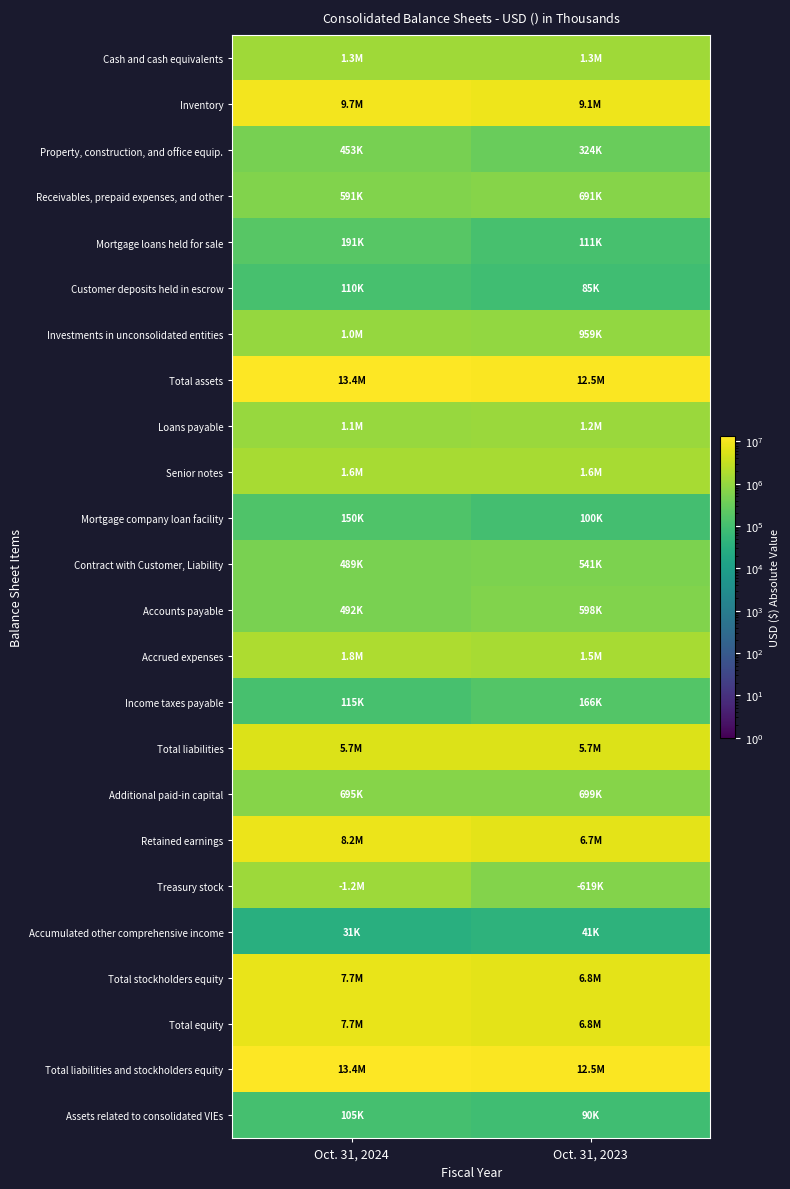

Reading left to right, list all the values displayed in this chart.

Cash and cash equivalents: Oct. 31, 2024=1303039	Oct. 31, 2023=1300068
Inventory: Oct. 31, 2024=9712925	Oct. 31, 2023=9057578
Property, construction, and office equip.: Oct. 31, 2024=453007	Oct. 31, 2023=323990
Receivables, prepaid expenses, and other: Oct. 31, 2024=590611	Oct. 31, 2023=691256
Mortgage loans held for sale: Oct. 31, 2024=191242	Oct. 31, 2023=110555
Customer deposits held in escrow: Oct. 31, 2024=109691	Oct. 31, 2023=84530
Investments in unconsolidated entities: Oct. 31, 2024=1007417	Oct. 31, 2023=959041
Total assets: Oct. 31, 2024=13367932	Oct. 31, 2023=12527018
Loans payable: Oct. 31, 2024=1085817	Oct. 31, 2023=1164224
Senior notes: Oct. 31, 2024=1597102	Oct. 31, 2023=1596185
Mortgage company loan facility: Oct. 31, 2024=150000	Oct. 31, 2023=100058
Contract with Customer, Liability: Oct. 31, 2024=488690	Oct. 31, 2023=540718
Accounts payable: Oct. 31, 2024=492213	Oct. 31, 2023=597582
Accrued expenses: Oct. 31, 2024=1752848	Oct. 31, 2023=1548781
Income taxes payable: Oct. 31, 2024=114547	Oct. 31, 2023=166268
Total liabilities: Oct. 31, 2024=5681217	Oct. 31, 2023=5713816
Additional paid-in capital: Oct. 31, 2024=694713	Oct. 31, 2023=698548
Retained earnings: Oct. 31, 2024=8153356	Oct. 31, 2023=6675719
Treasury stock: Oct. 31, 2024=1209547	Oct. 31, 2023=619150
Accumulated other comprehensive income: Oct. 31, 2024=31277	Oct. 31, 2023=40910
Total stockholders equity: Oct. 31, 2024=7670928	Oct. 31, 2023=6797156
Total equity: Oct. 31, 2024=7686715	Oct. 31, 2023=6813202
Total liabilities and stockholders equity: Oct. 31, 2024=13367932	Oct. 31, 2023=12527018
Assets related to consolidated VIEs: Oct. 31, 2024=105300	Oct. 31, 2023=89600